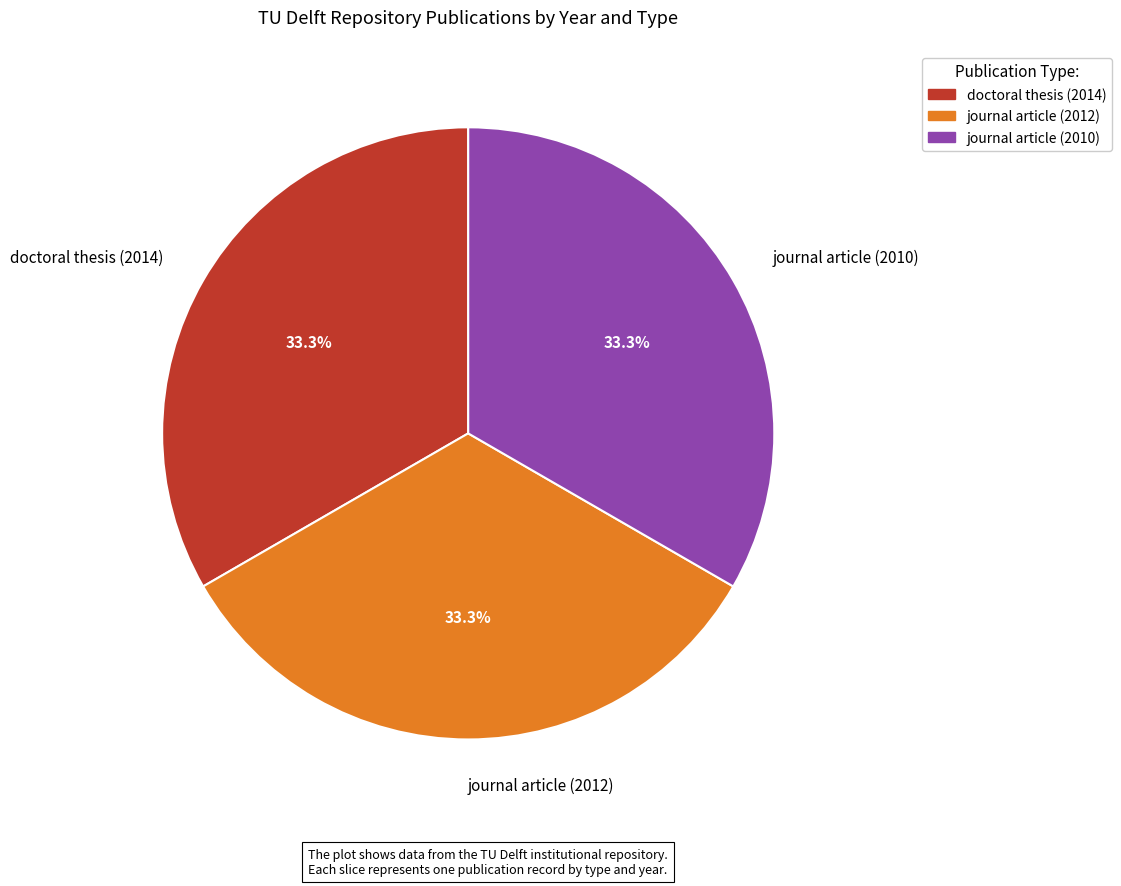

Do doctoral thesis (2014) and journal article (2010) together represent more than half of the pie?

Yes